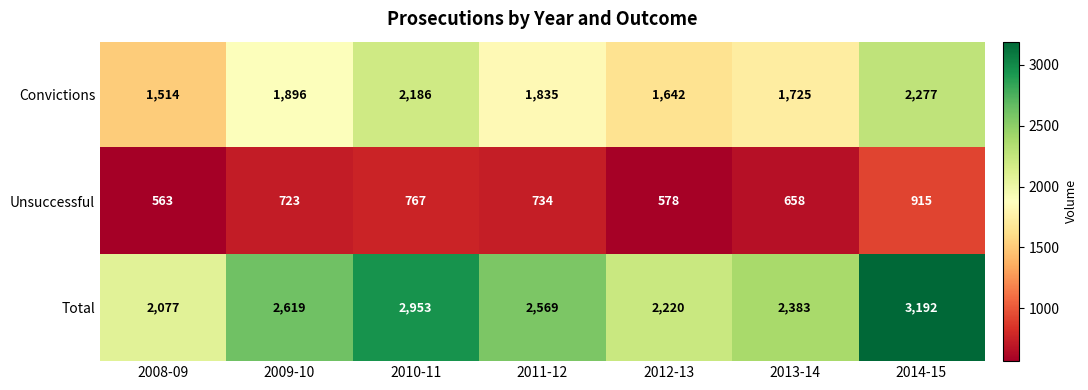

What is the approximate value of Total at 2009-10, to the nearest 50?

2600